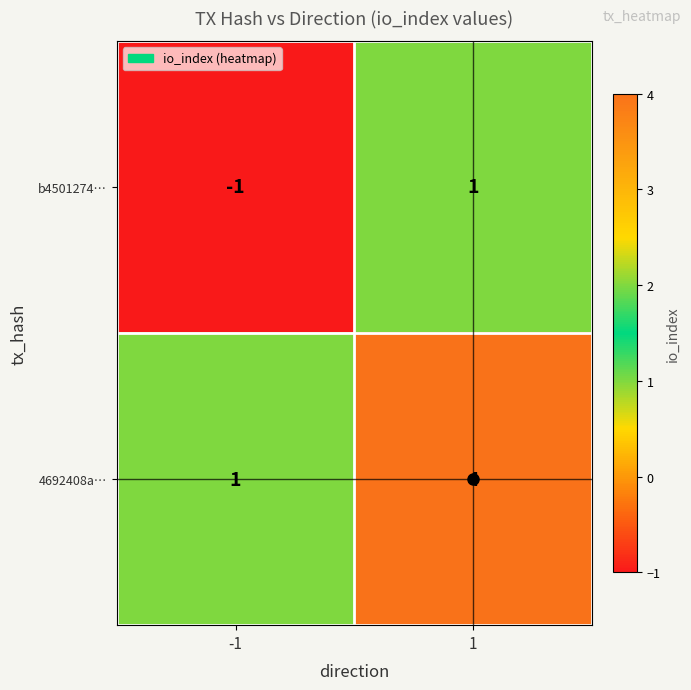

Which series changed the most between -1 and 1?

4692408a…